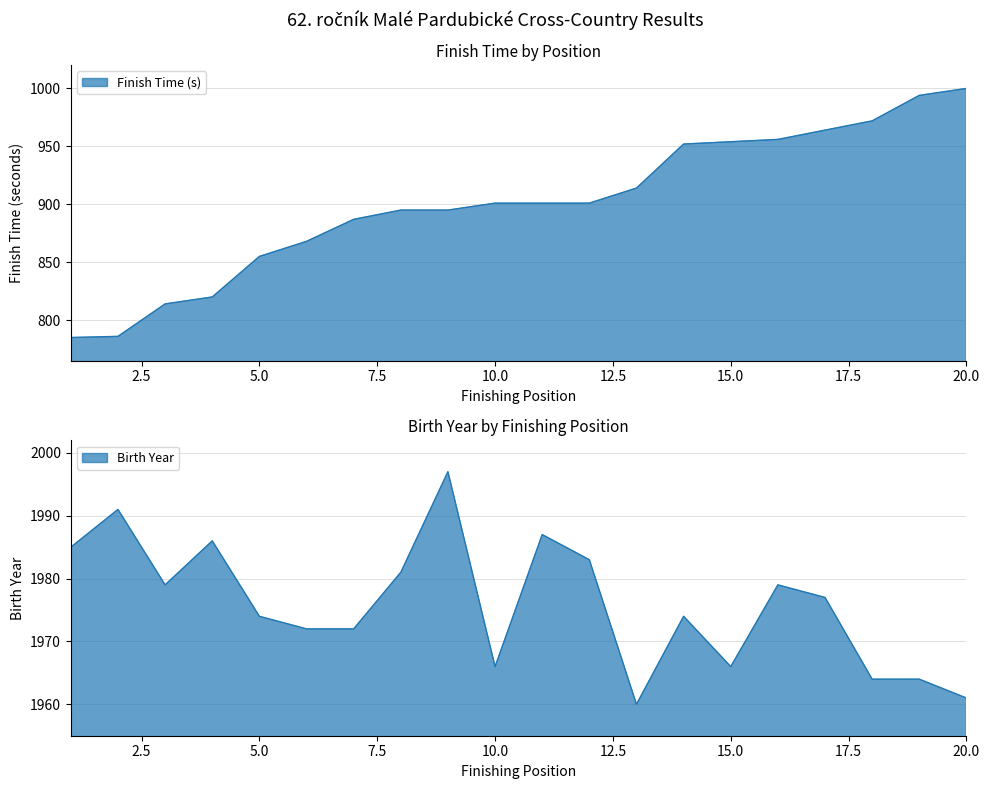

How many points are higher than both their immediate neighbors (excluding endpoints)?

6